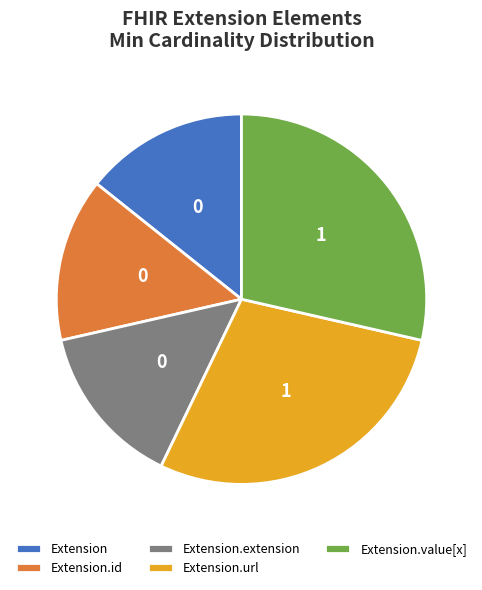

Between Extension.id and Extension.value[x], which is larger?

Extension.value[x]